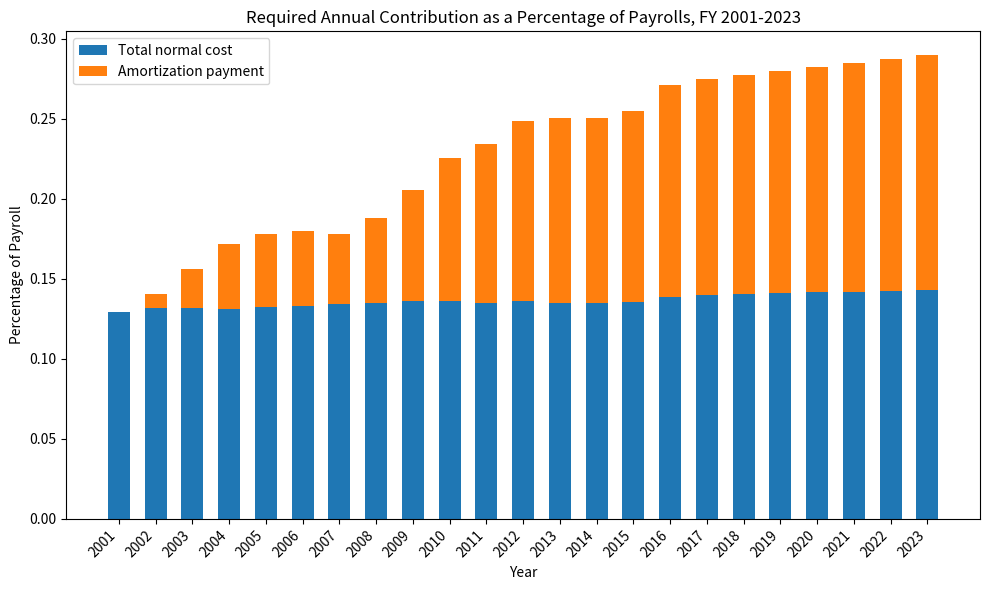

Is it true that Total normal cost equals 0.1 at 2013?

True